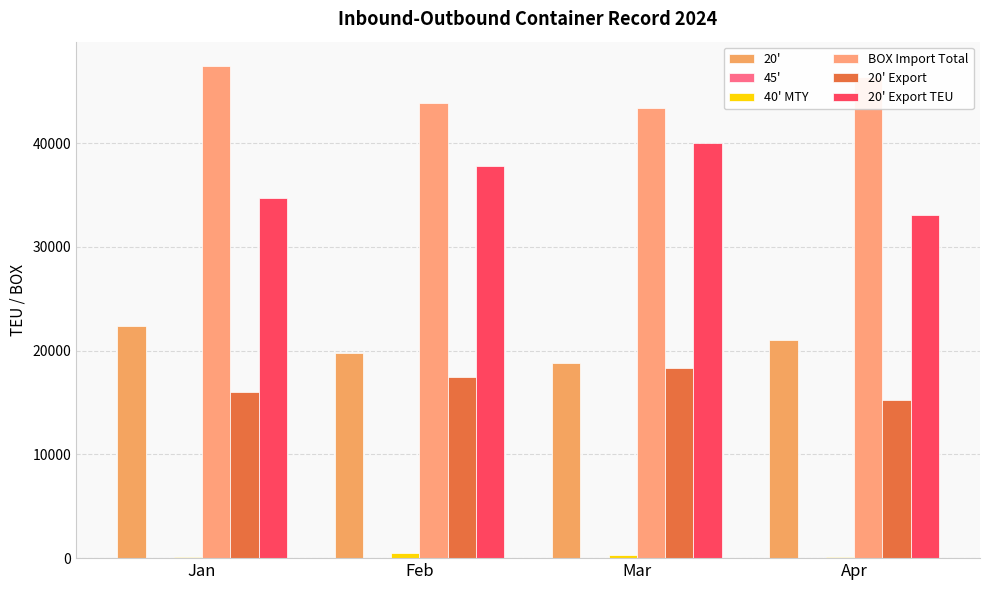

Between Mar and Jan, which is larger?

Jan